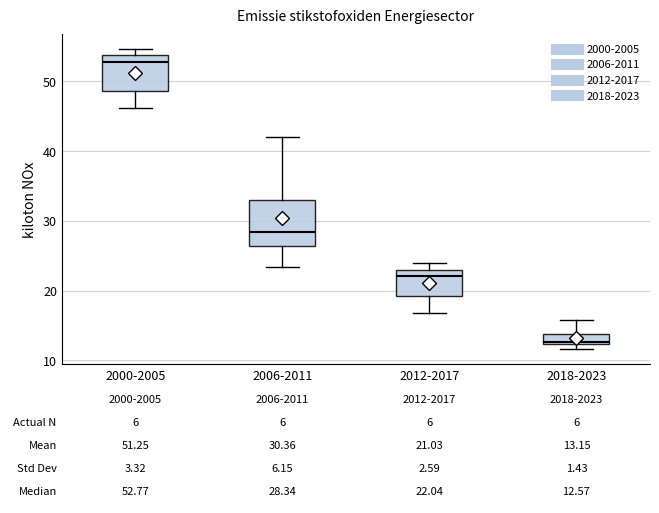

Which box's median line is the lowest?

2018-2023